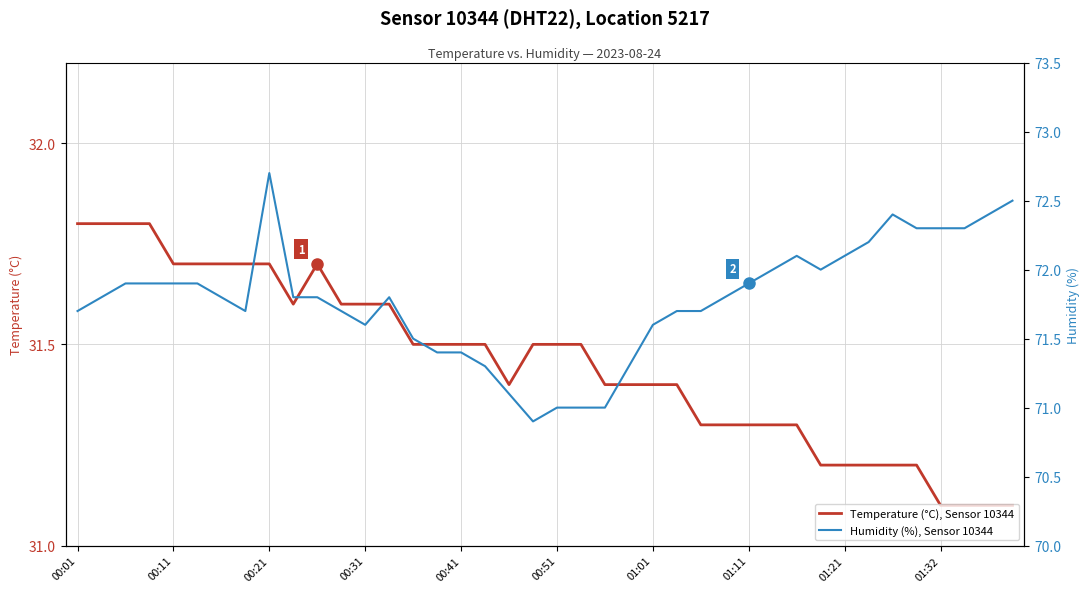

Where does the Humidity (%), Sensor 10344 series first go above 71?

00:01